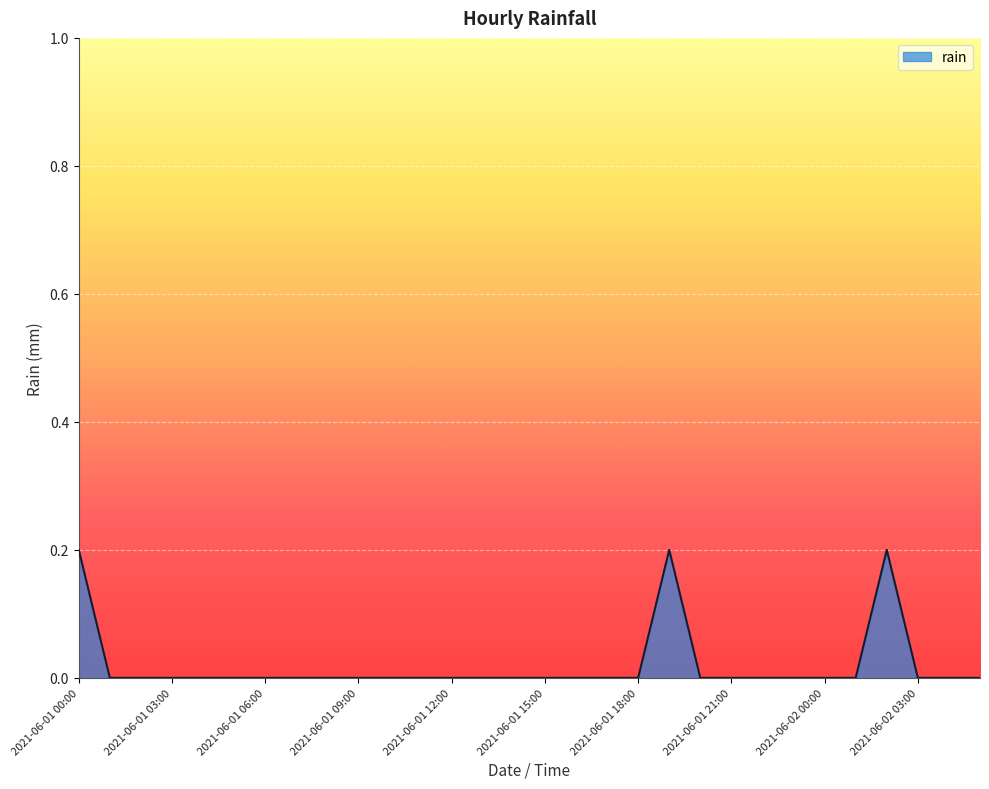

How many lines are shown in the chart?

1